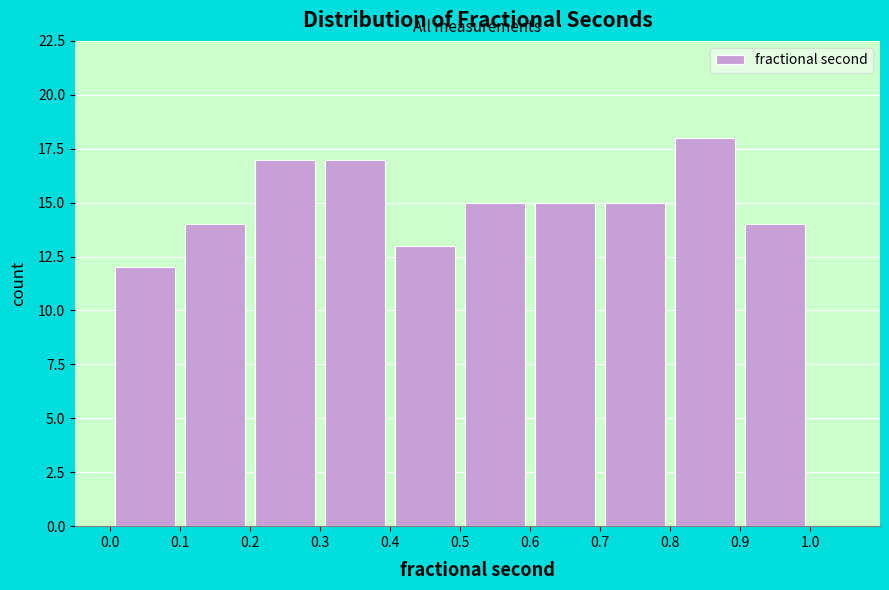

How tall is the bar that spans 0.7 to 0.8 on the x-axis? The values are not printed on the chart, so give them approximately, as read against the axis.

15